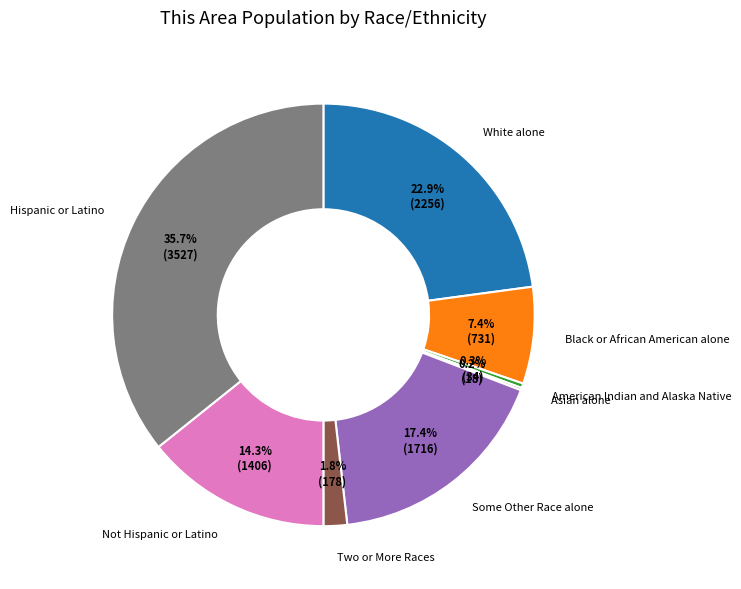

Is there a majority slice in this chart?

No